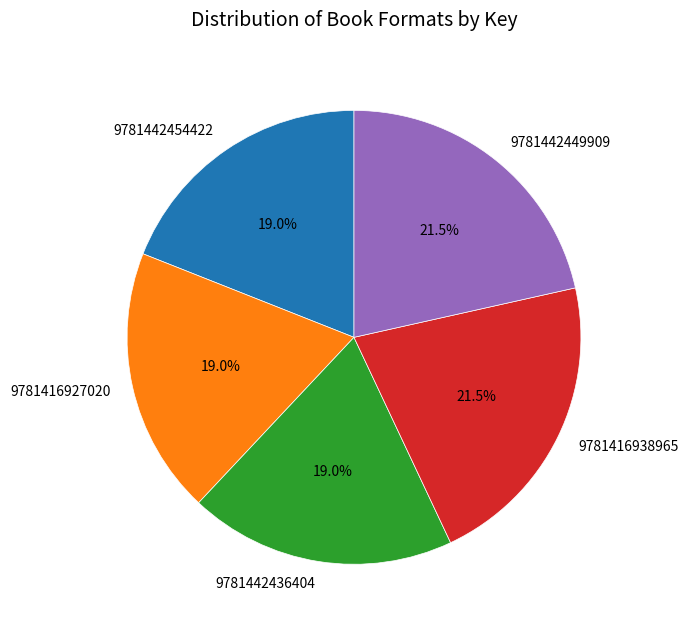

What is the ratio of the value at 9781442454422 to the value at 9781442436404?

1.0